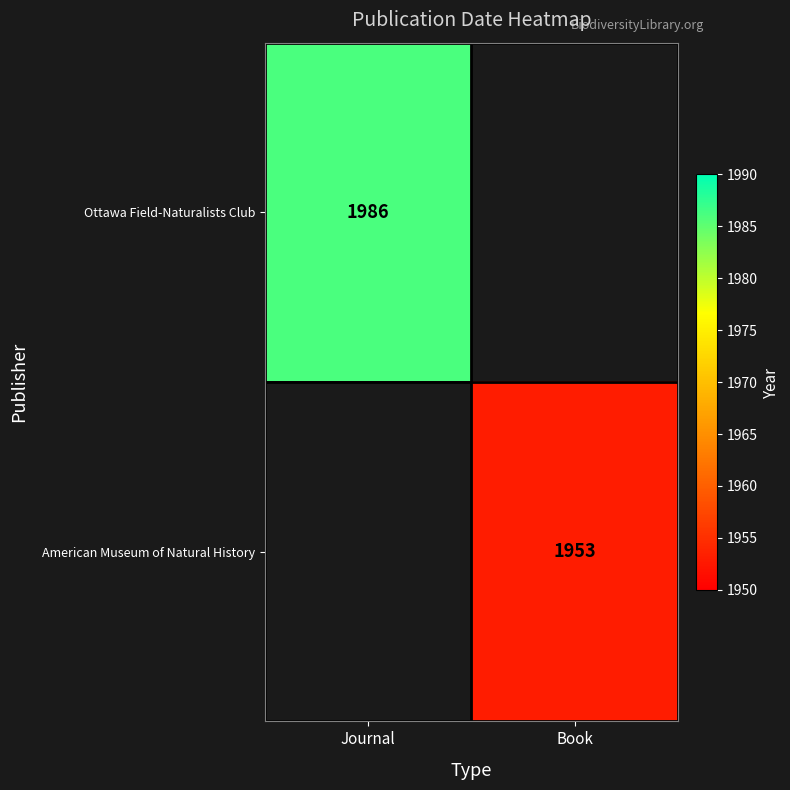

Which has a higher value, Book or Journal?

Journal